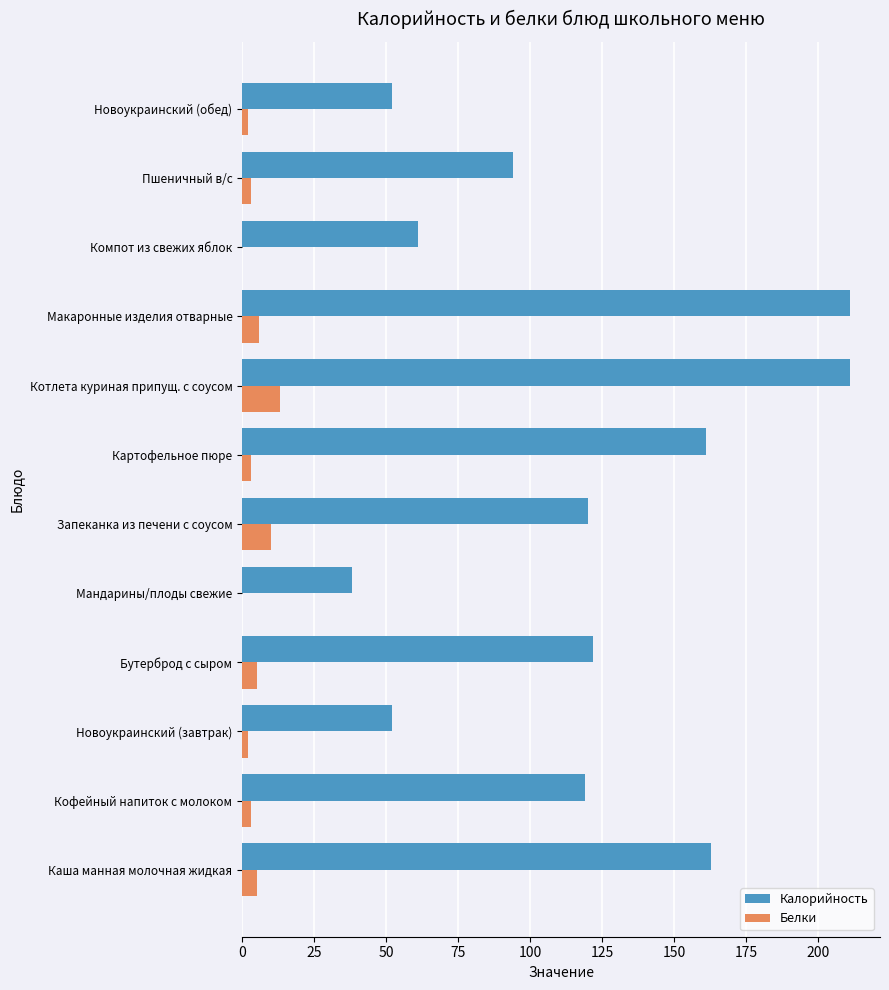

What is the approximate value of Калорийность at Каша манная молочная жидкая?

163